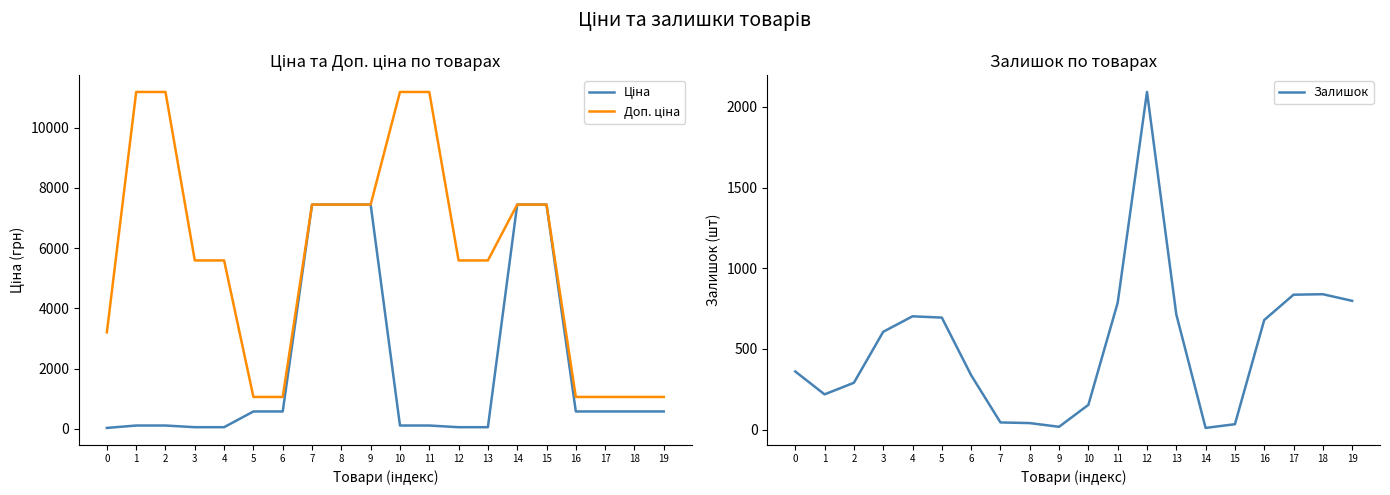

Which category has the highest value across all series?

1